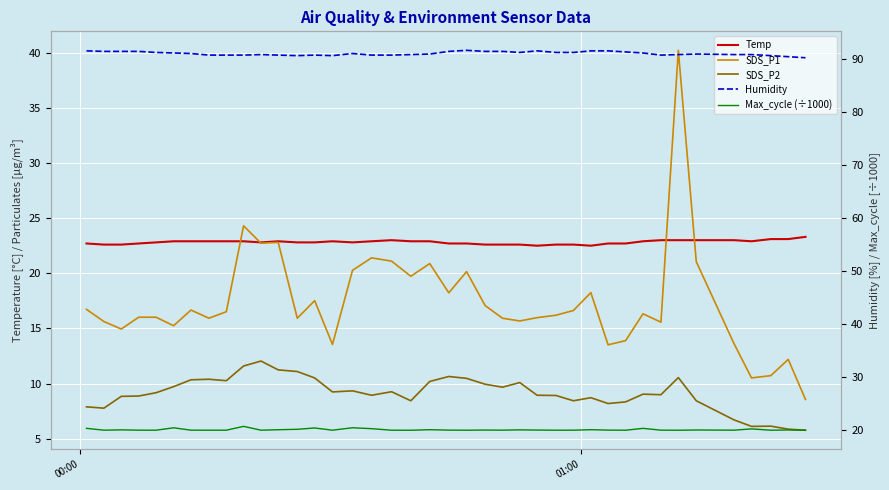

True or false: Humidity and SDS_P1 cross at least once.

False